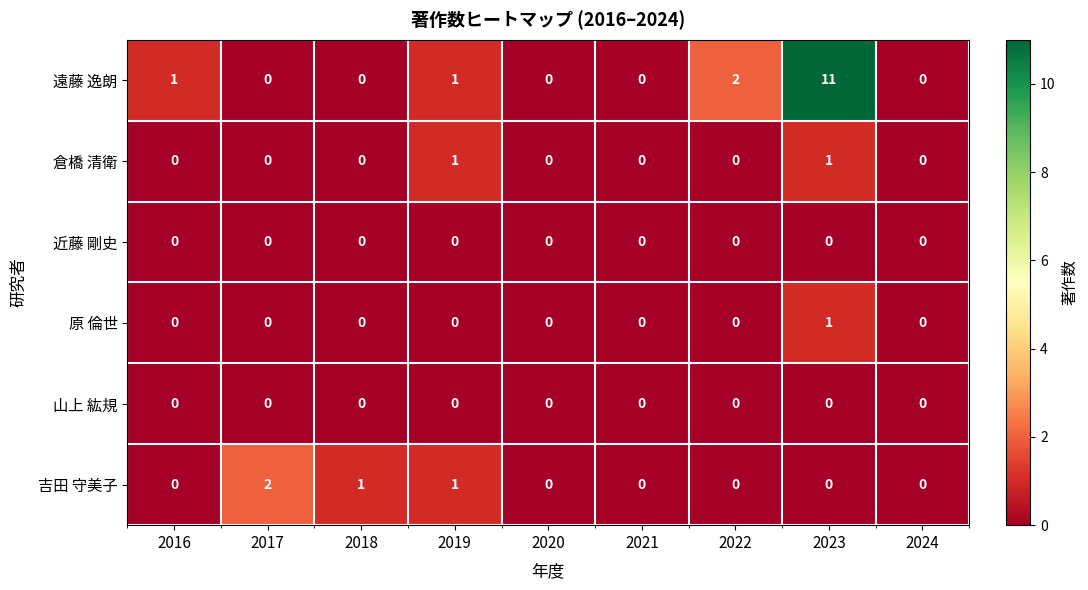

What is the sum of all 吉田 守美子 values?

4